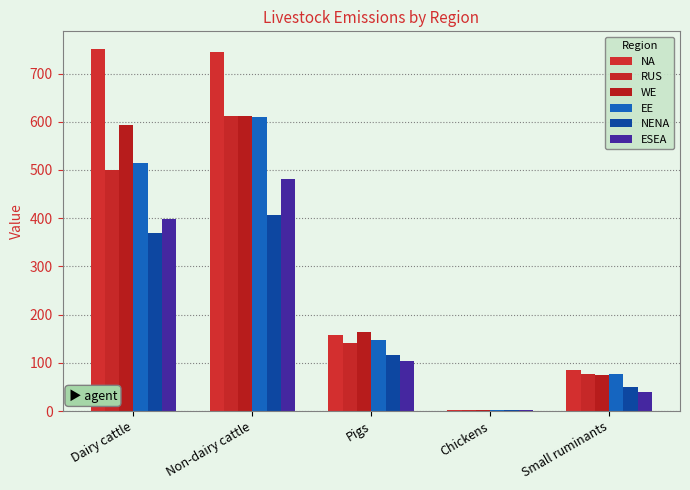

What is the label of the 2nd bar from the left?

Non-dairy cattle